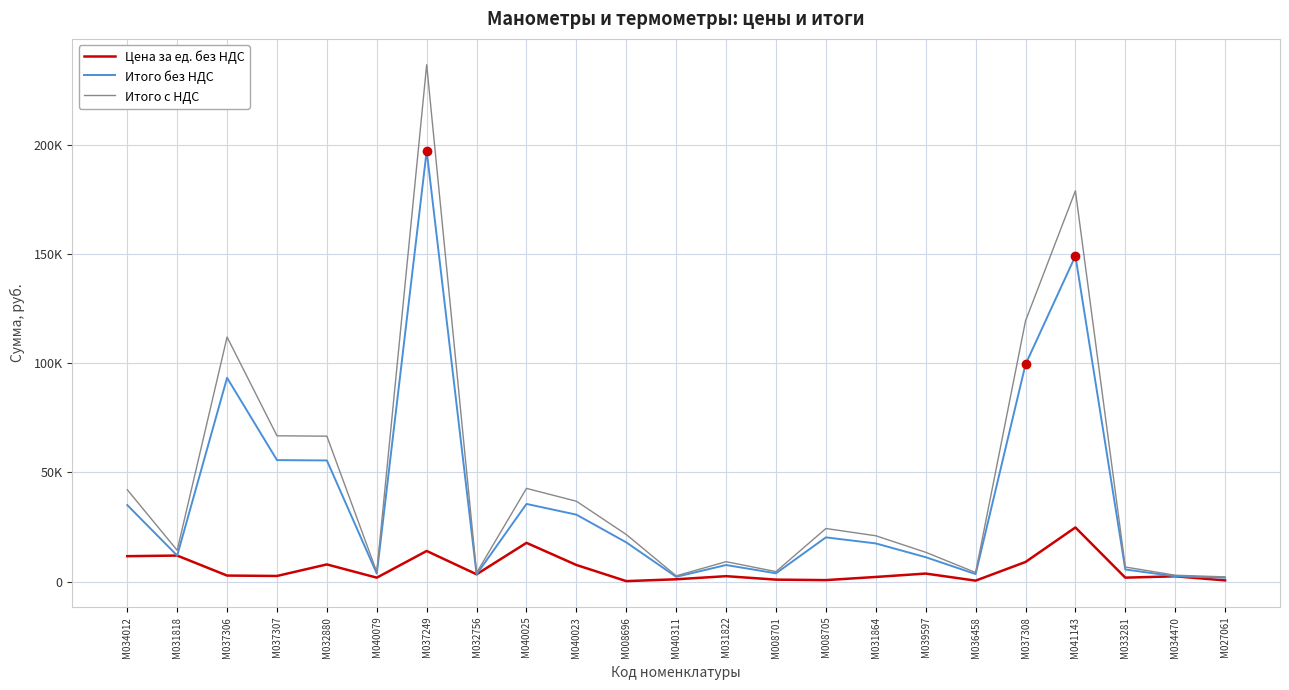

At how many categories does at least one series exceed 109591?

4